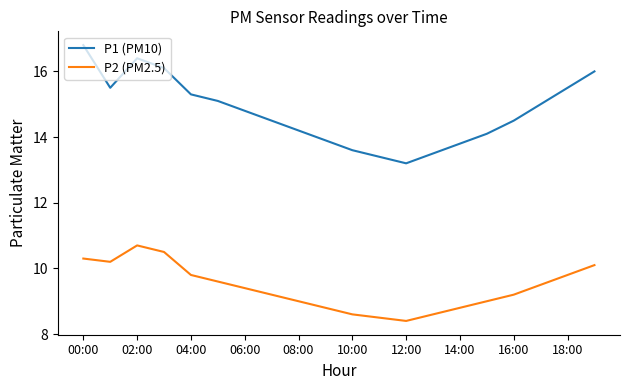

Which series has the largest range (max minus min)?

P1 (PM10)